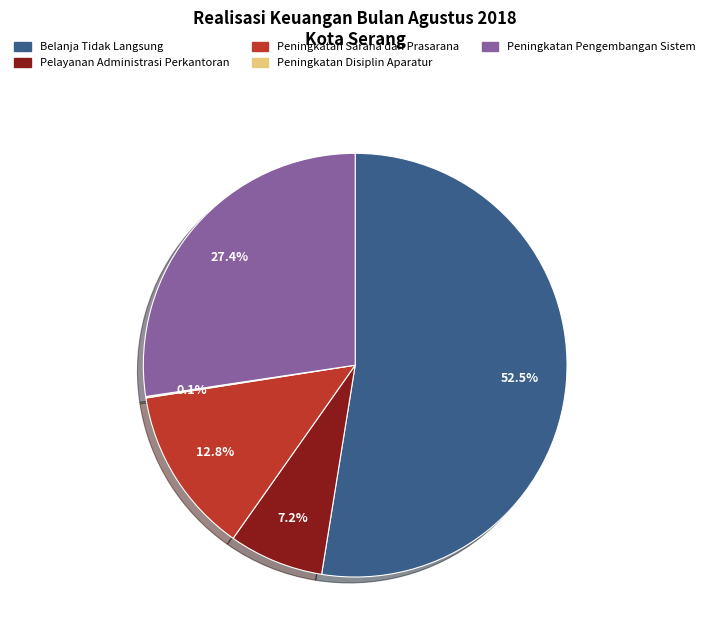

To the nearest percent, what percentage of the pie is Peningkatan Pengembangan Sistem?

27%